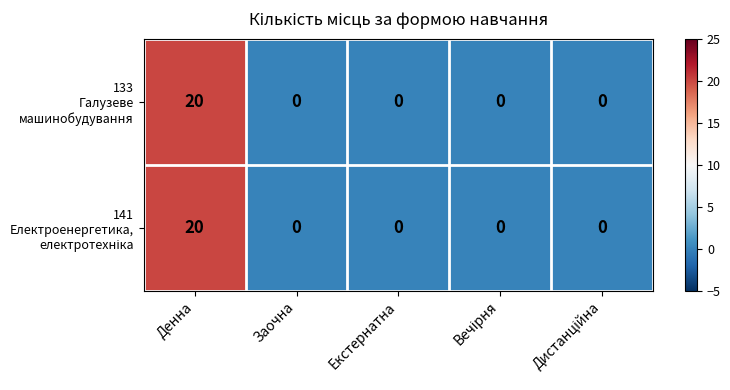

At which category does the chart reach its peak across all series?

Денна